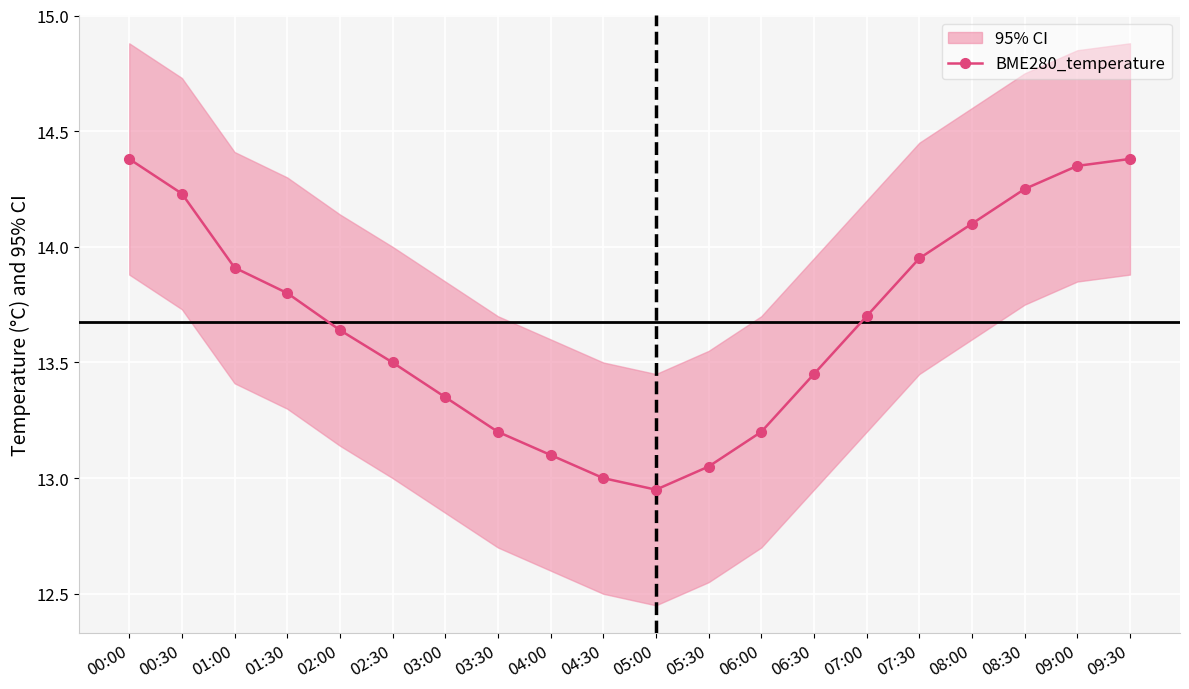

What is the label of the 12th point from the left?

05:30